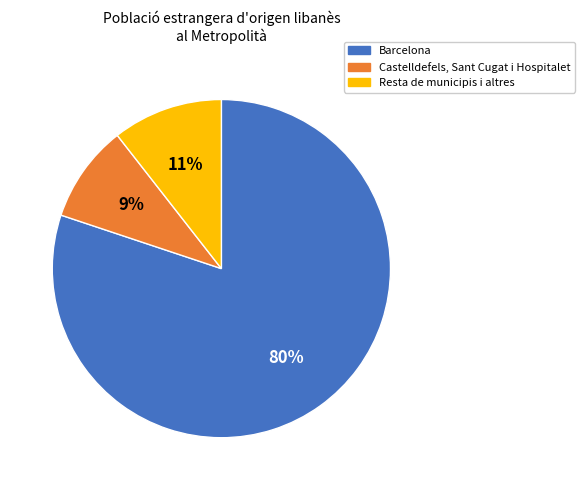

To the nearest percent, what is the difference between the largest and smallest slice percentages?

71%